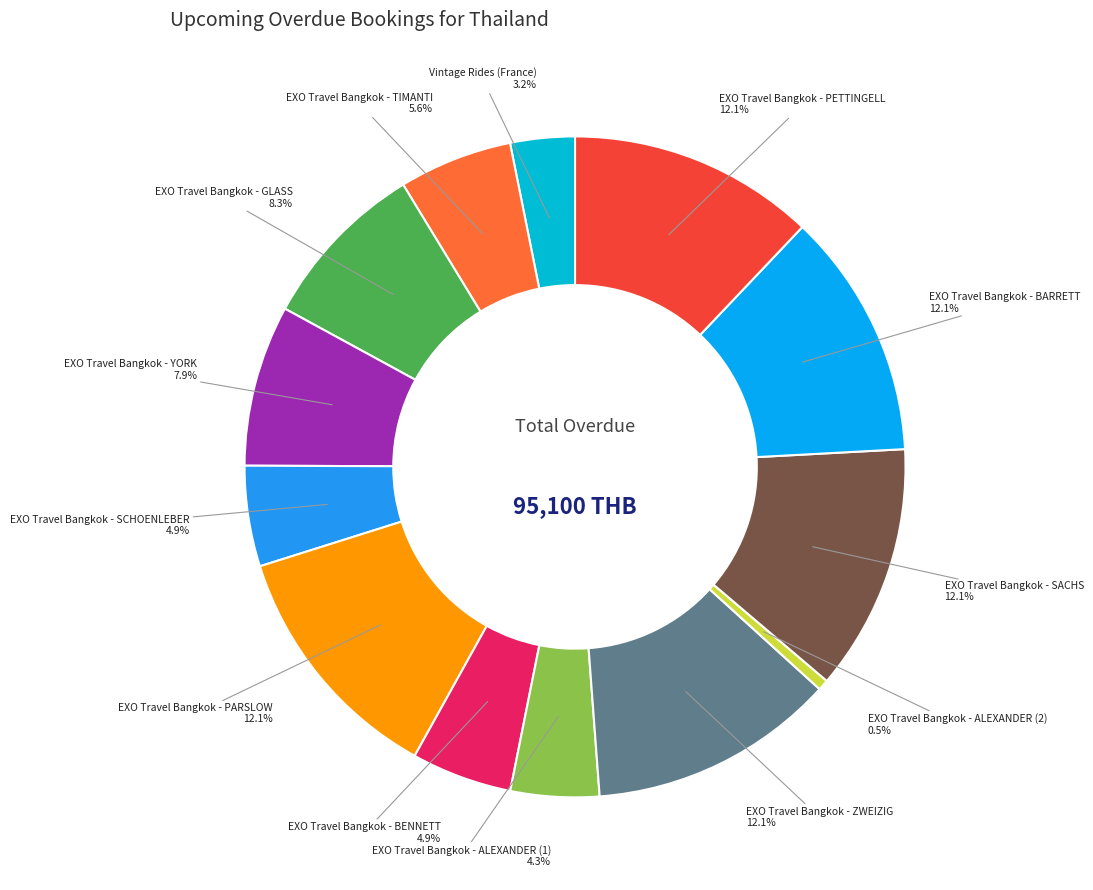

To the nearest percent, what percentage of the pie is EXO Travel Bangkok - ALEXANDER (1)?

4%